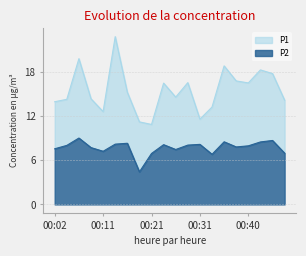

True or false: P2 has more than 2 interior local peaks.

True